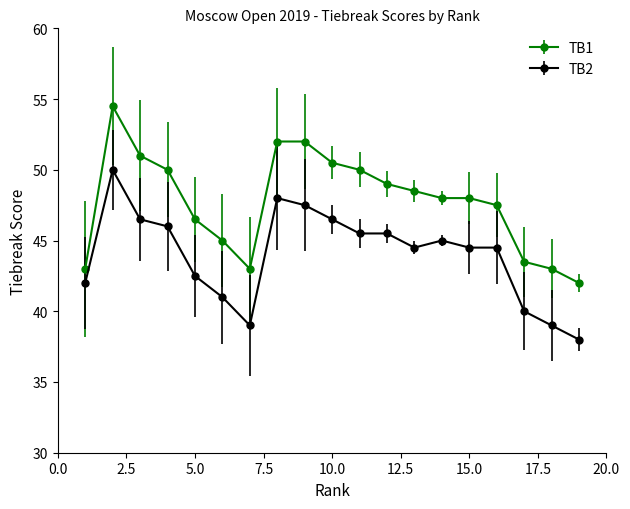

What are all the series names shown in the legend?

TB1, TB2